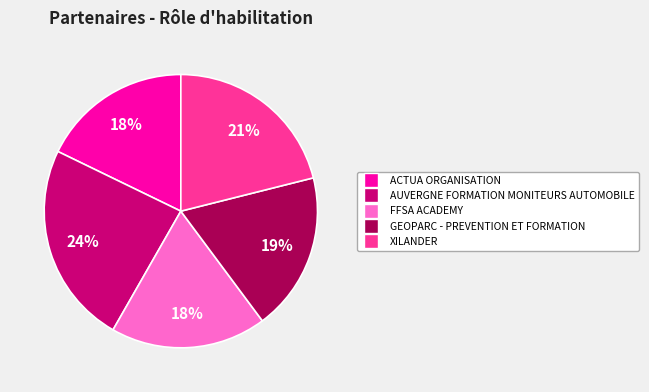

To the nearest percent, what is the difference between the largest and smallest slice percentages?

6%